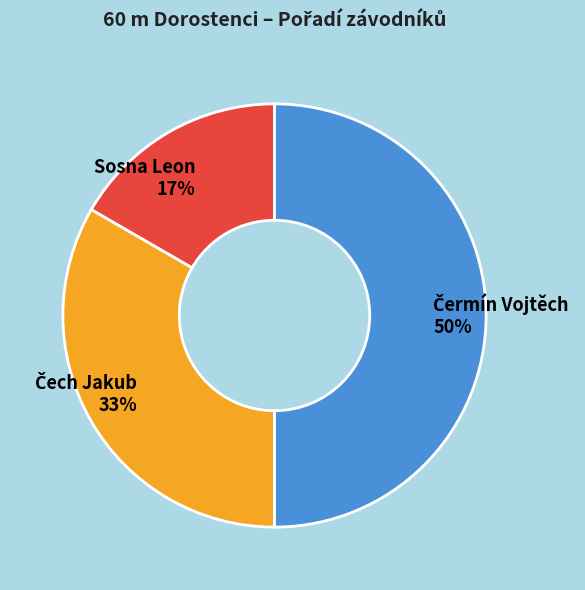

To the nearest percent, what percentage of the pie is Sosna Leon?

17%